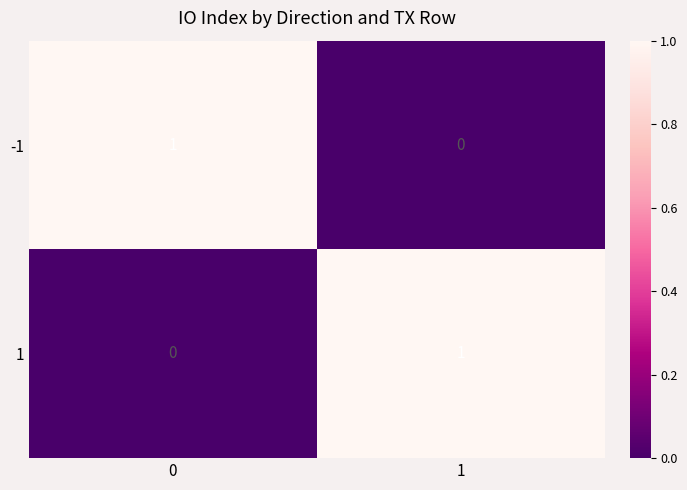

What is the total value across all series at 0?

1